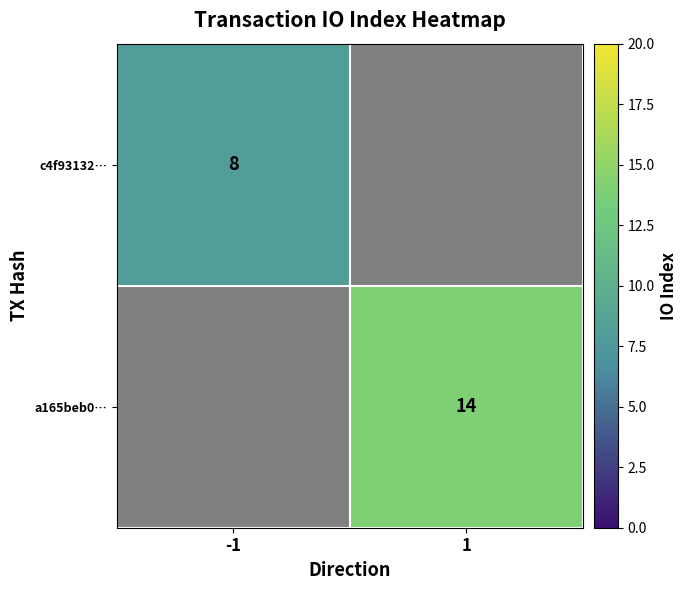

How many categories are shown in the chart?

2